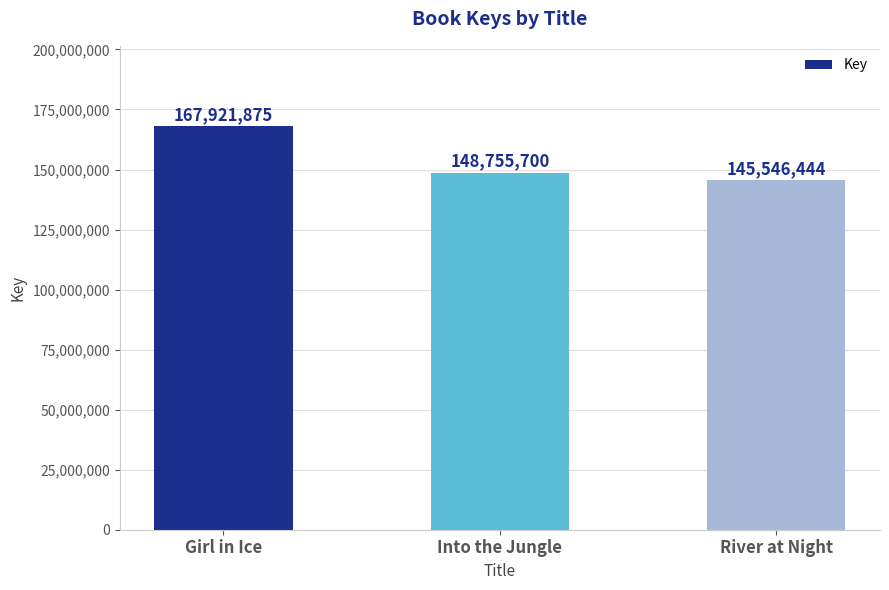

What is the approximate value at River at Night?

145546444